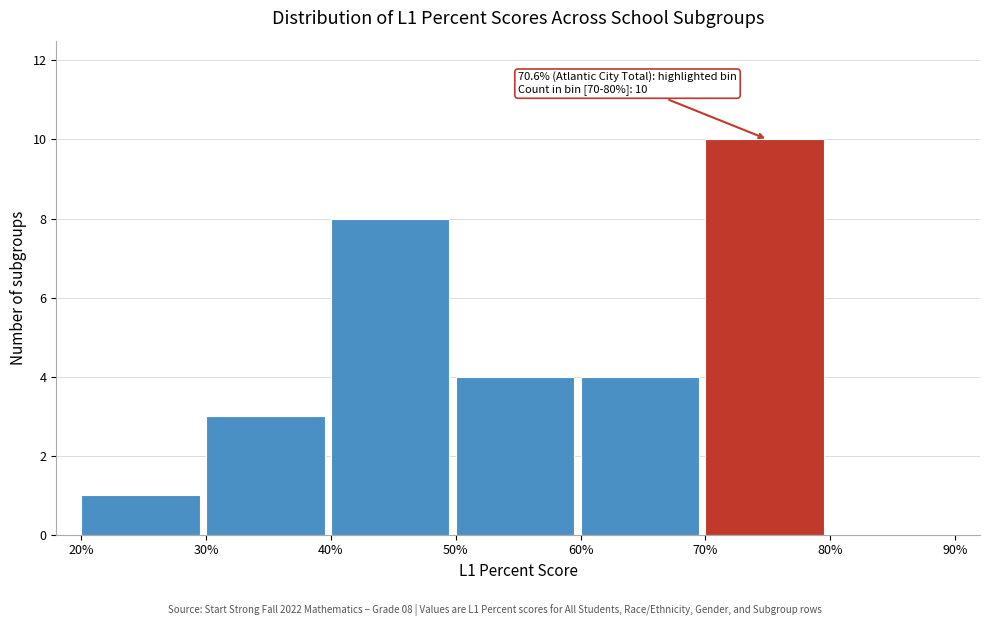

Which range on the x-axis has the tallest bar?

70% to 80%